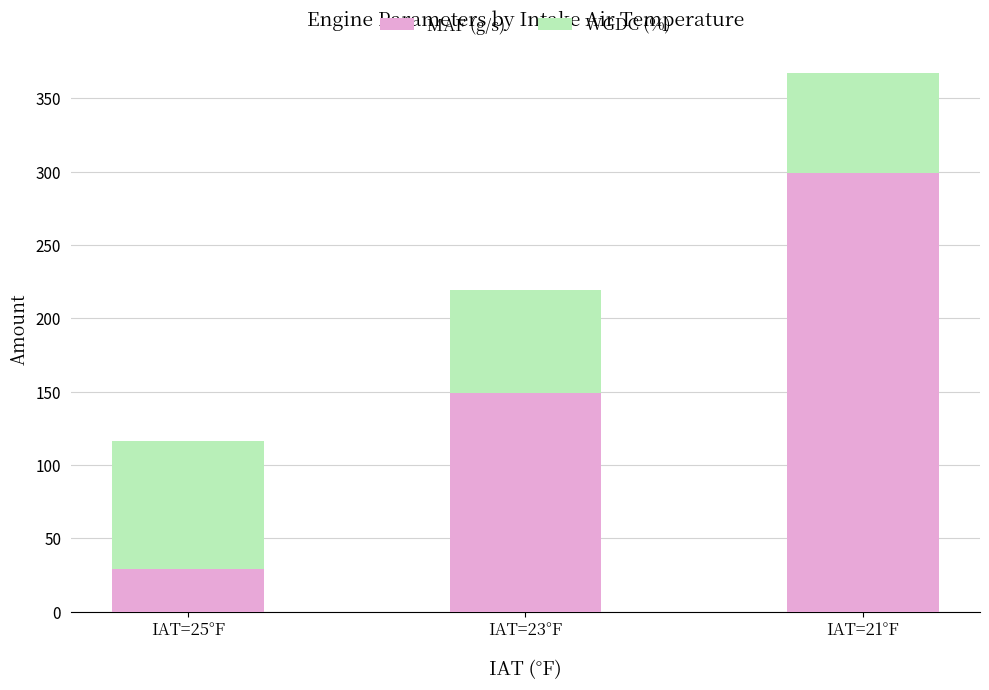

What is the sum of all MAF (g/s) values?

477.7